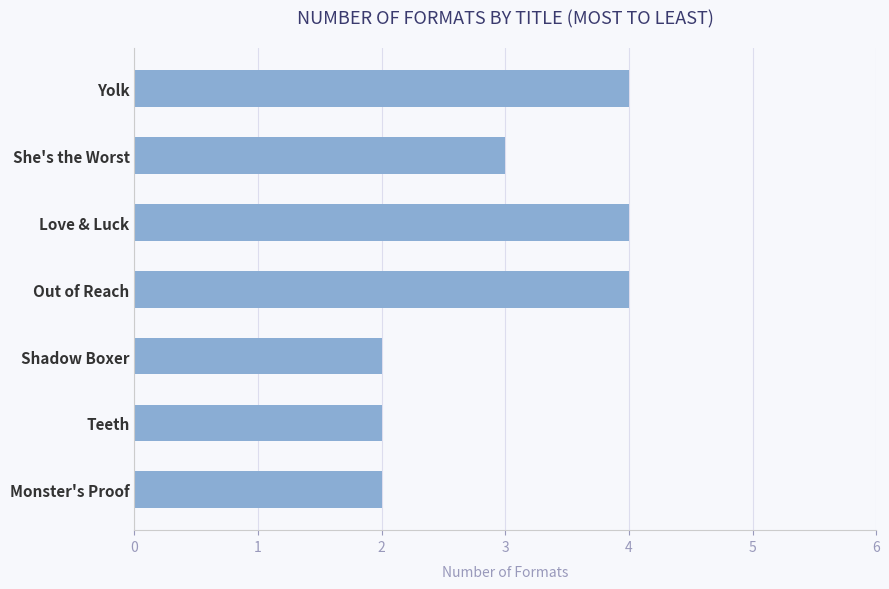

How many bars are there in total?

7